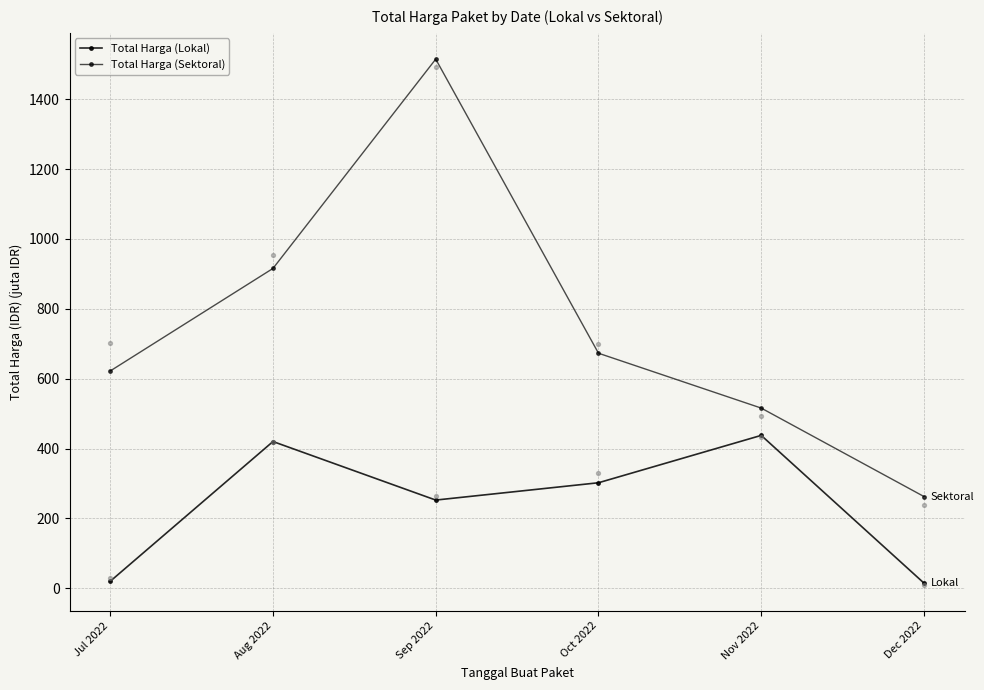

Which series has the largest total across all categories?

Total Harga (Sektoral)